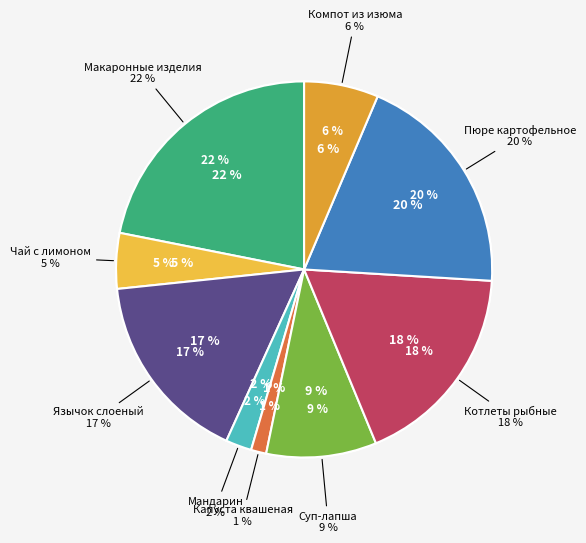

Is it true that Язычок слоеный с сахаром is 10% of the pie?

False